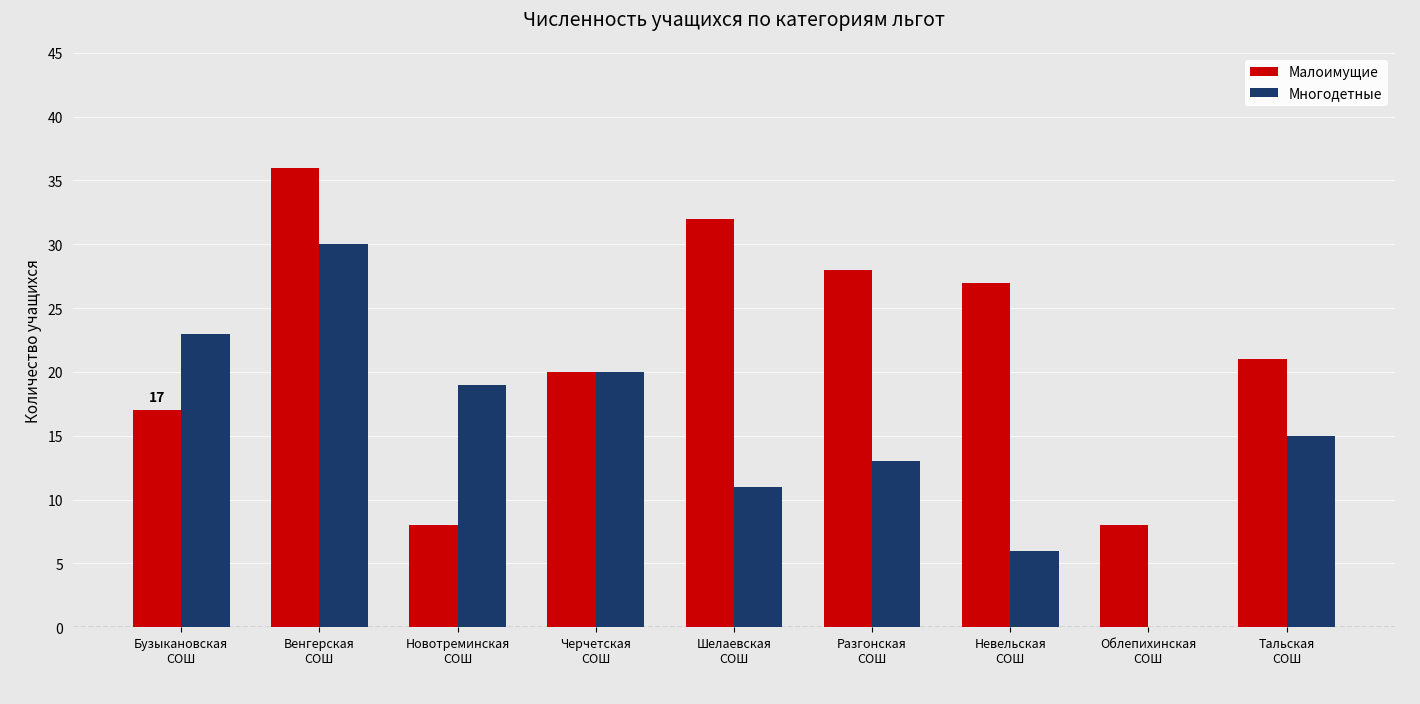

Are the bars horizontal?

No